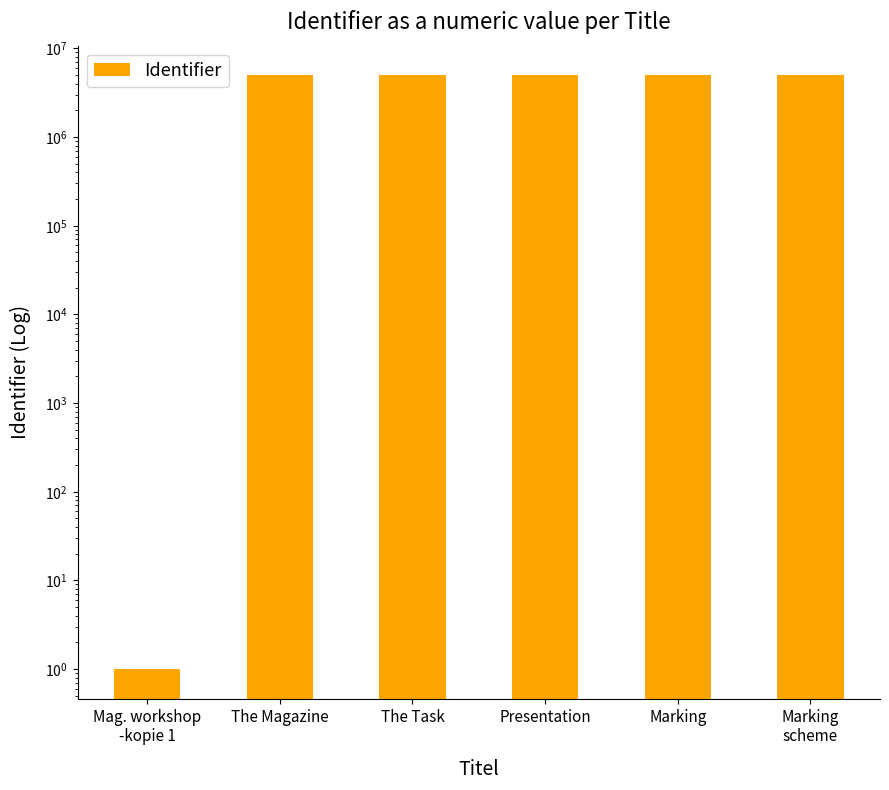

Reading left to right, what are all the values shown in this chart?

1	4969033	4969035	4969037	4969039	4969041